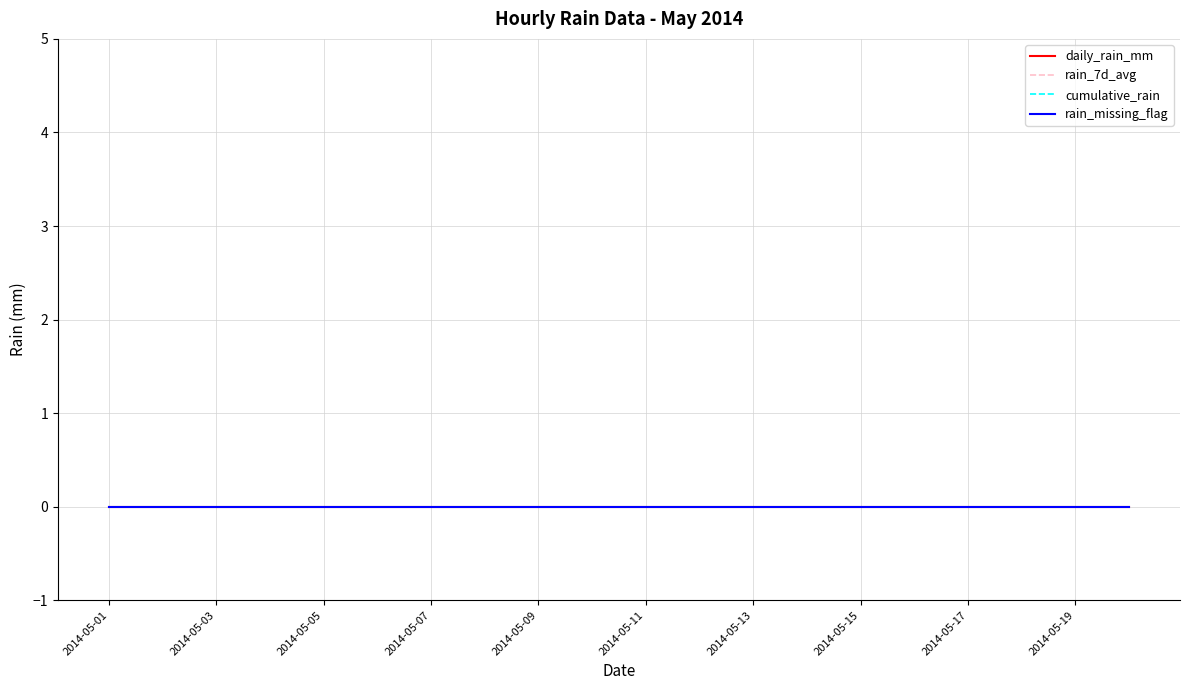

True or false: rain_missing_flag and daily_rain_mm cross at least once.

False